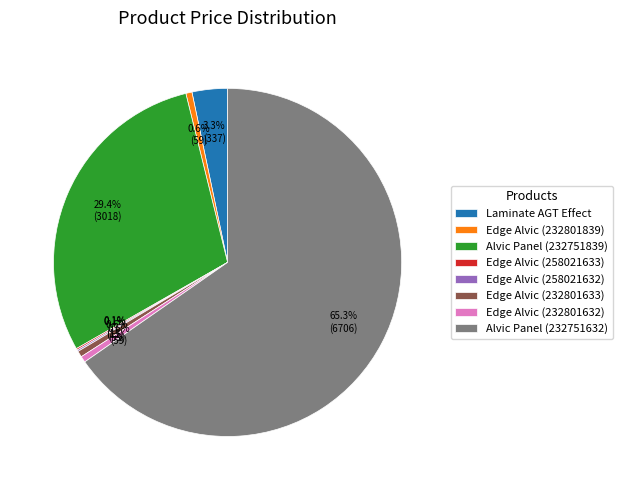

Between Laminate AGT Effect and Edge Alvic (232801839), which is larger?

Laminate AGT Effect